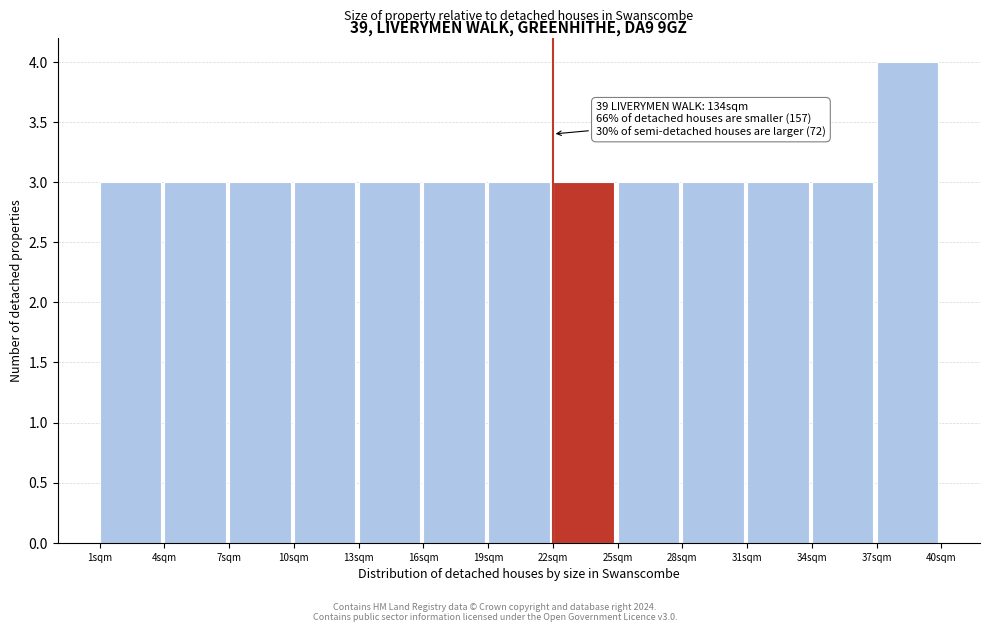

Which range on the x-axis has the tallest bar?

37 to 40